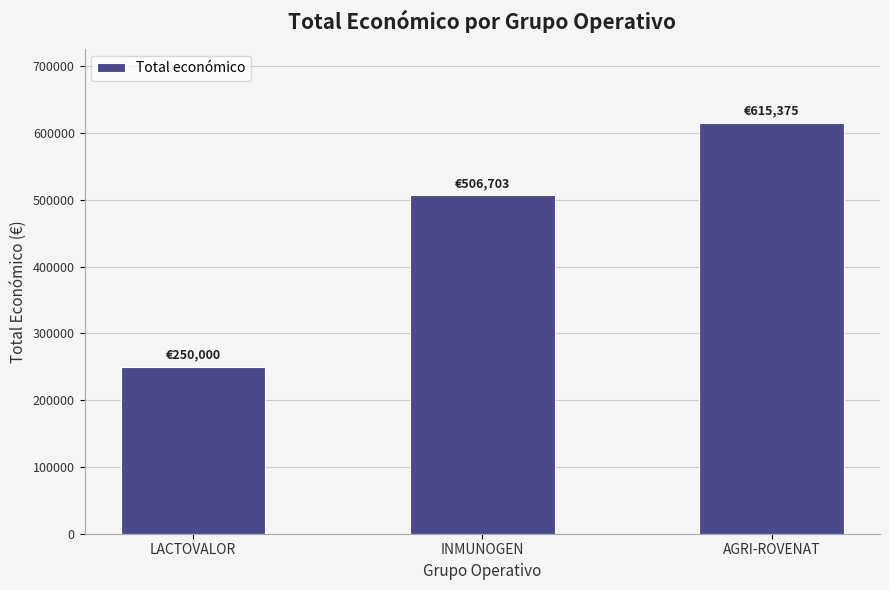

Rank the categories by value from lowest to highest.

LACTOVALOR, INMUNOGEN, AGRI-ROVENAT